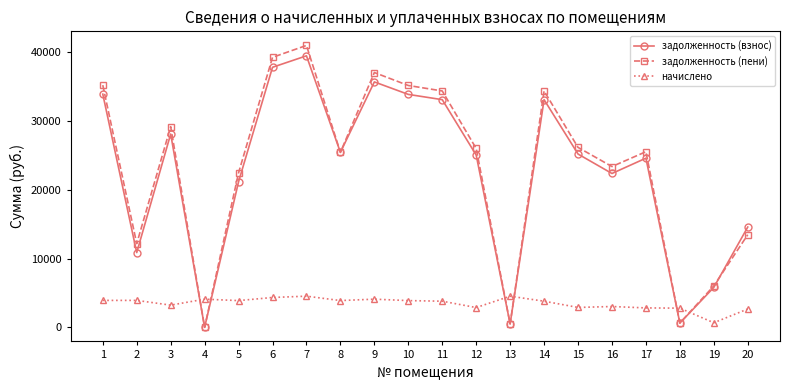

What is the maximum value shown in the chart?

40974.1